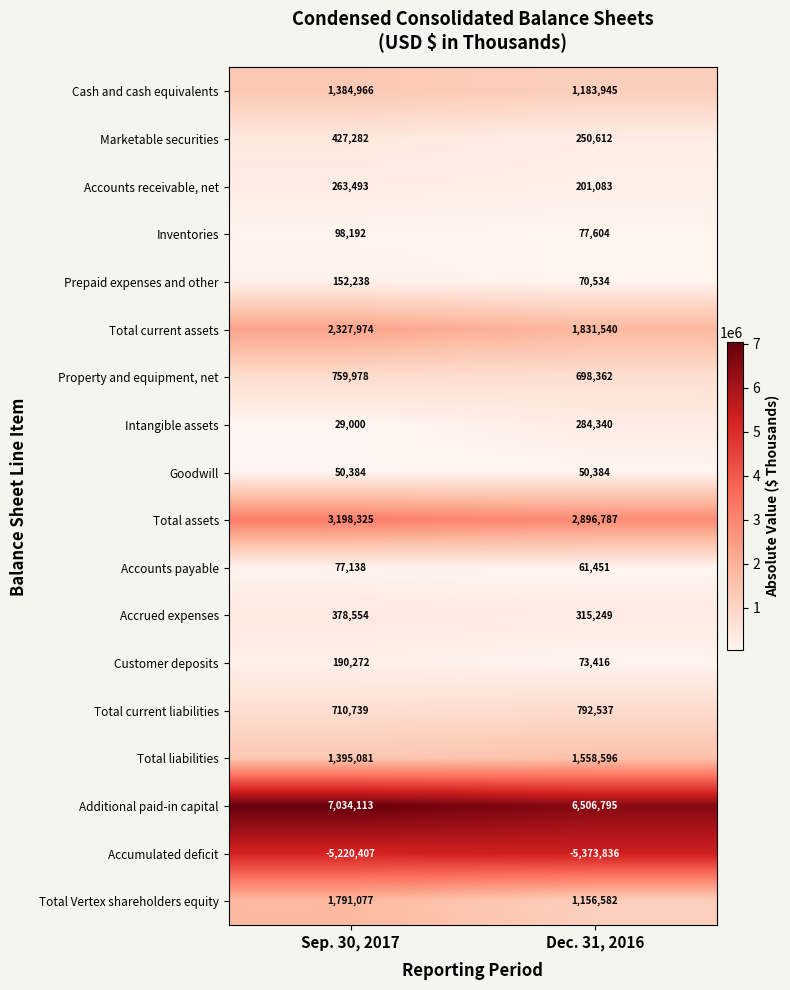

What is the difference between the highest and lowest values at Sep. 30, 2017?

12254520